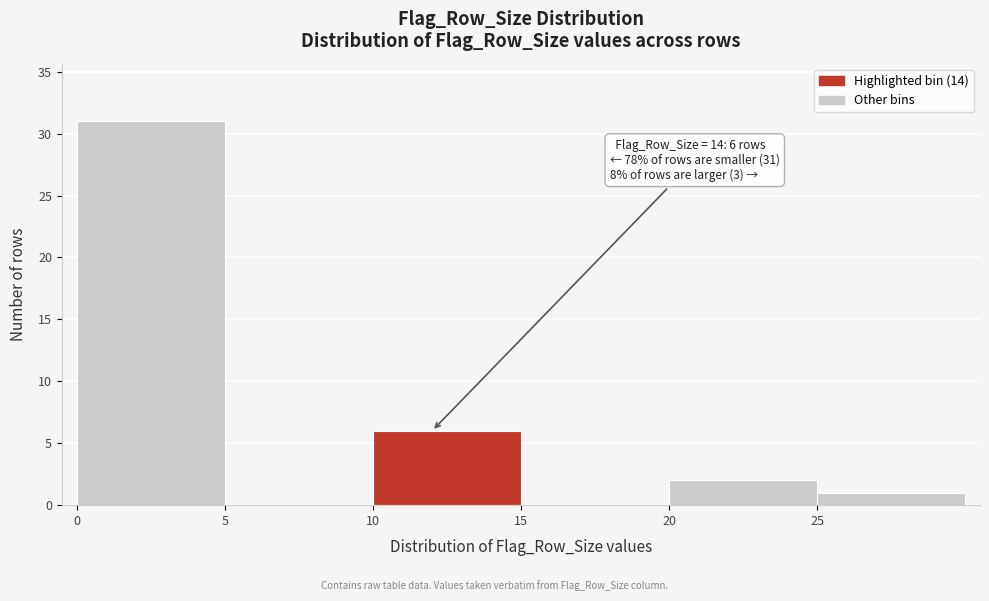

Which range on the x-axis has the tallest bar?

0 to 5